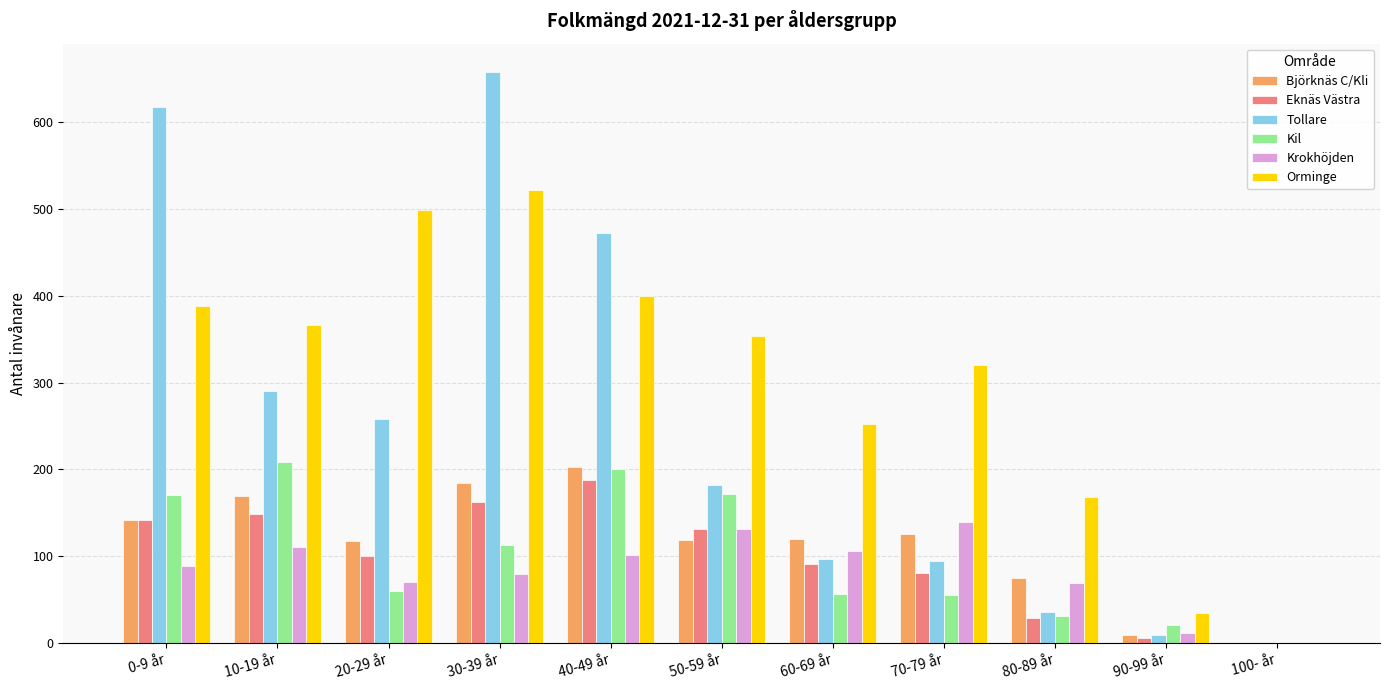

Where does the Björknäs C/Kli series first go above 120?

0-9 år